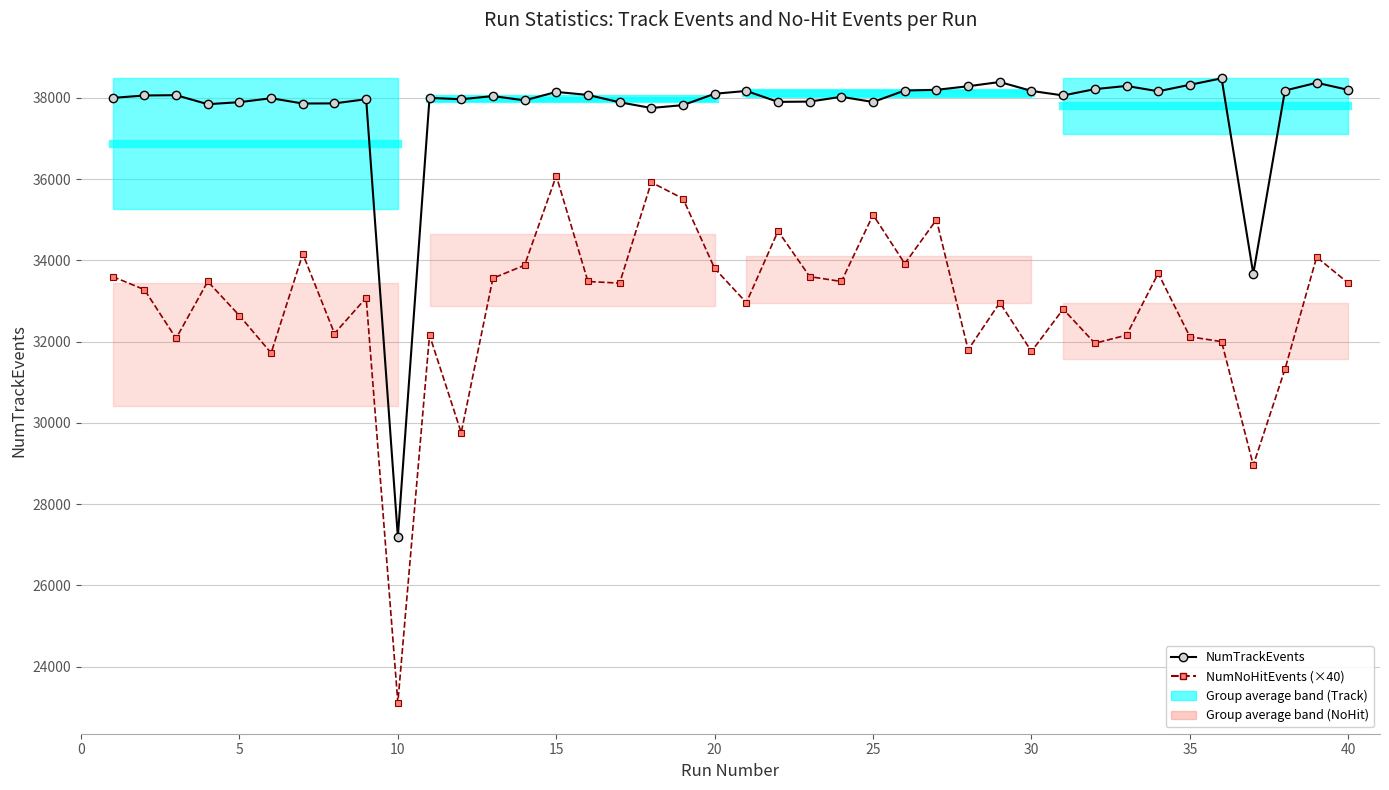

What is the lowest value of the NumNoHitEvents (×40) series?

23120